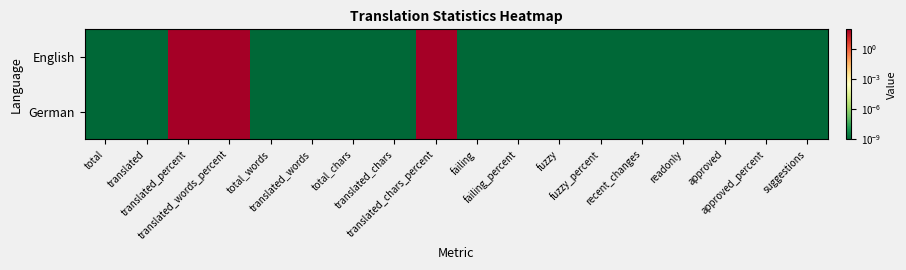

Which series has the widest spread of values?

German